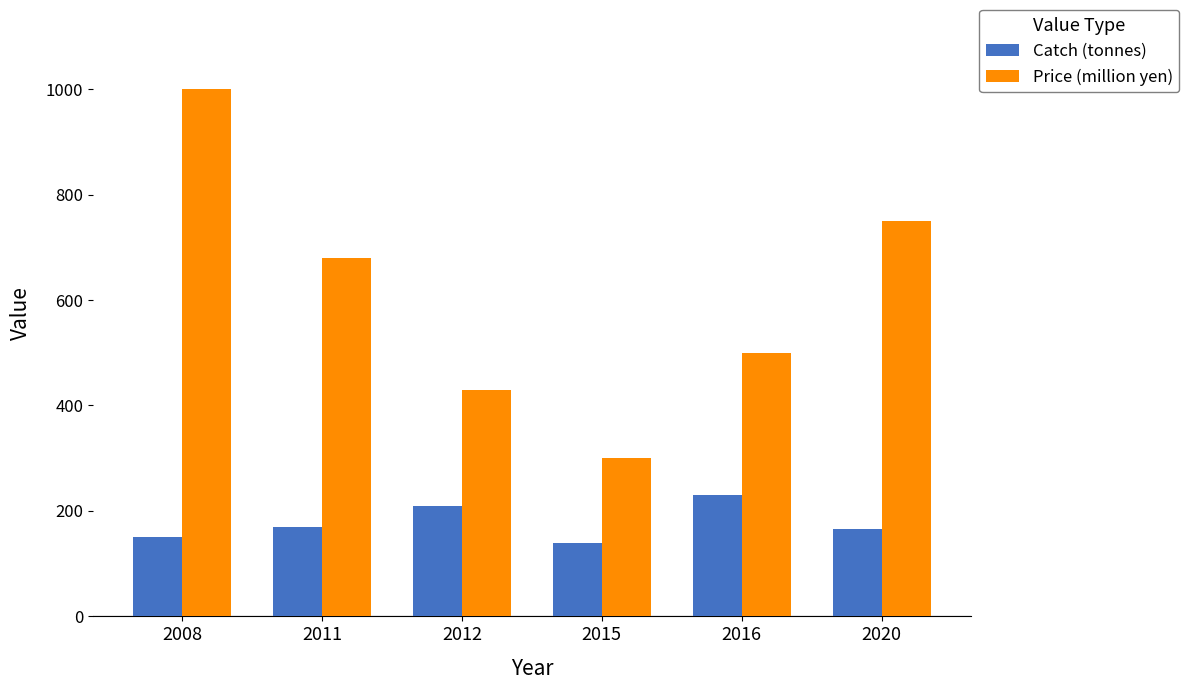

How many bars are there in total?

12